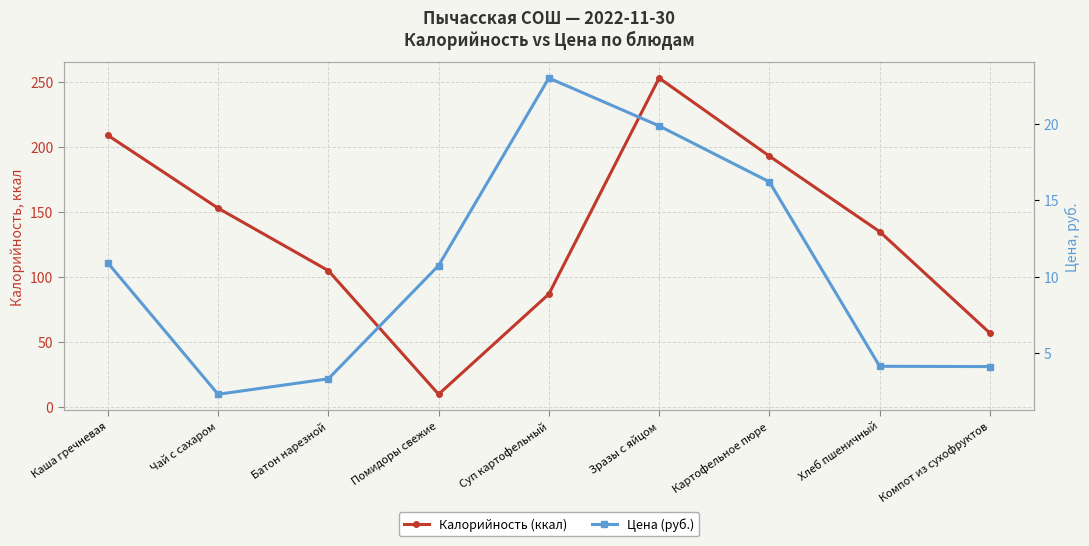

Reading right to left, extract all data points from this chart.

Калорийность (ккал): Компот из сухофруктов=57.0	Хлеб пшеничный=135.0	Картофельное пюре=193.0	Зразы с яйцом=253.0	Суп картофельный=87.0	Помидоры свежие=10.0	Батон нарезной=105.0	Чай с сахаром=153.0	Каша гречневая=209.0
Цена (руб.): Компот из сухофруктов=4.1	Хлеб пшеничный=4.1	Картофельное пюре=16.2	Зразы с яйцом=19.9	Суп картофельный=23.0	Помидоры свежие=10.7	Батон нарезной=3.3	Чай с сахаром=2.3	Каша гречневая=10.9